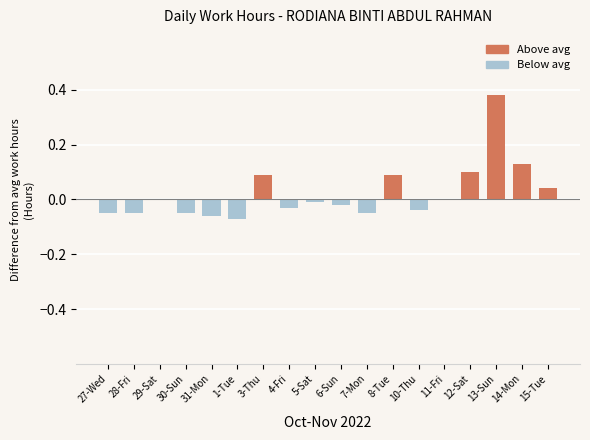

The chart shows a value of 0.0 at 29-Sat. True or false?

True